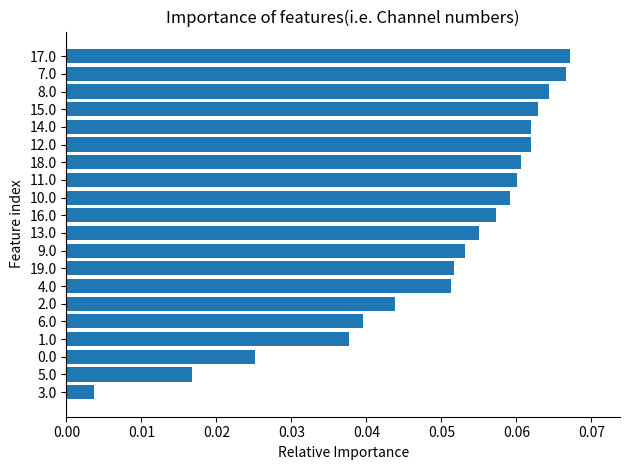

What is the sum of all values?

1.0